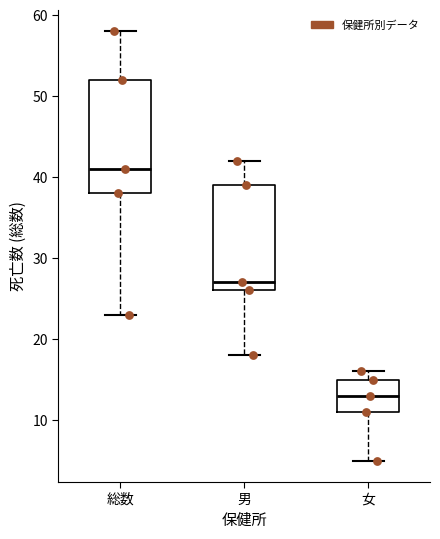

Reading left to right, transcribe this box plot: for each box, give where its median line is, the range the box spans, and where its two whiskers end, as read against the y-axis. The values are not printed on the chart, so give them approximately, as read against the axis.

総数: median 41, box 38 to 52, whiskers 23 to 58
男: median 27, box 26 to 39, whiskers 18 to 42
女: median 13, box 11 to 15, whiskers 5 to 16